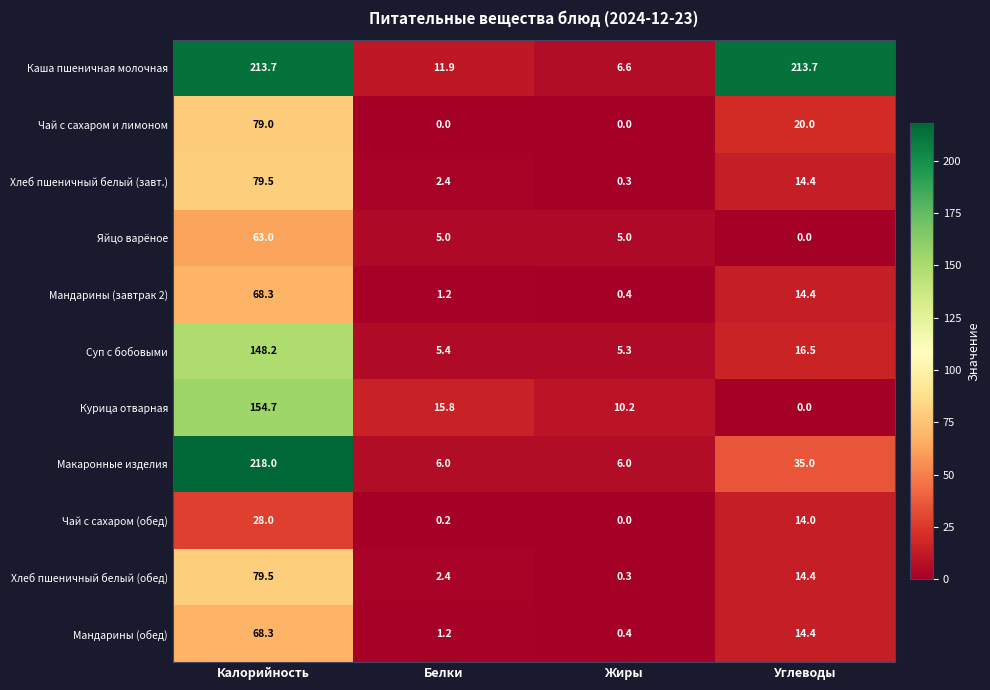

What is the sum of all Макаронные изделия values?

265.0